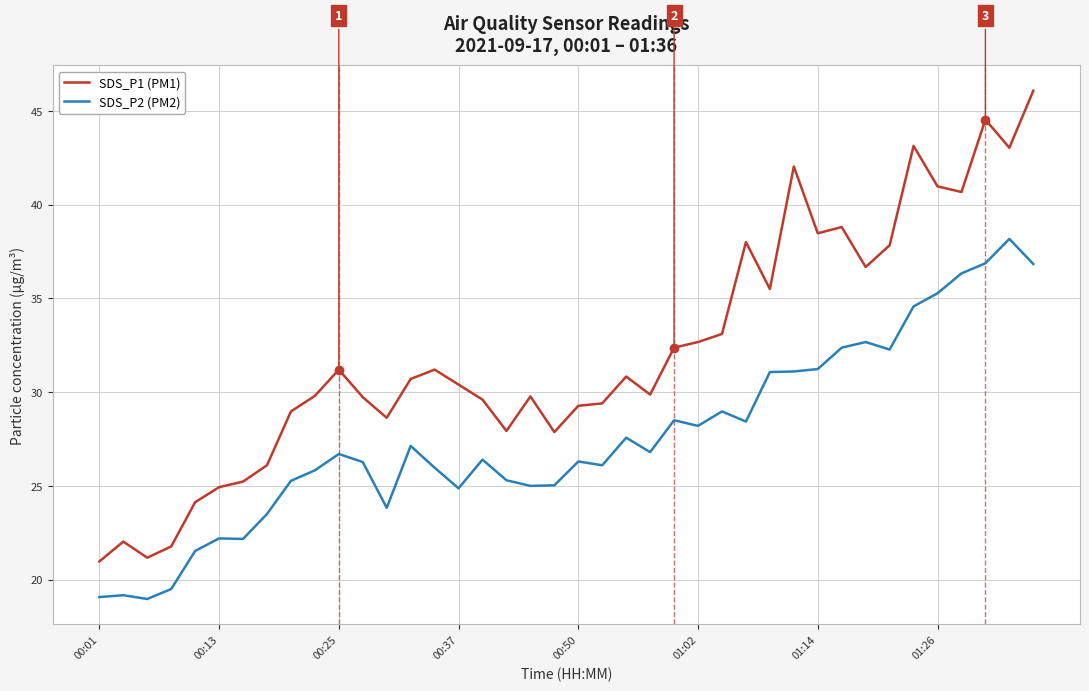

Which series has the widest spread of values?

SDS_P1 (PM1)